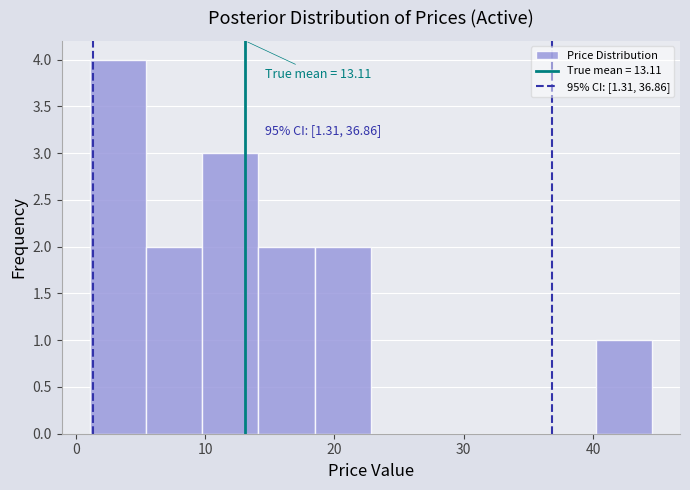

Which range on the x-axis has the tallest bar?

1 to 5